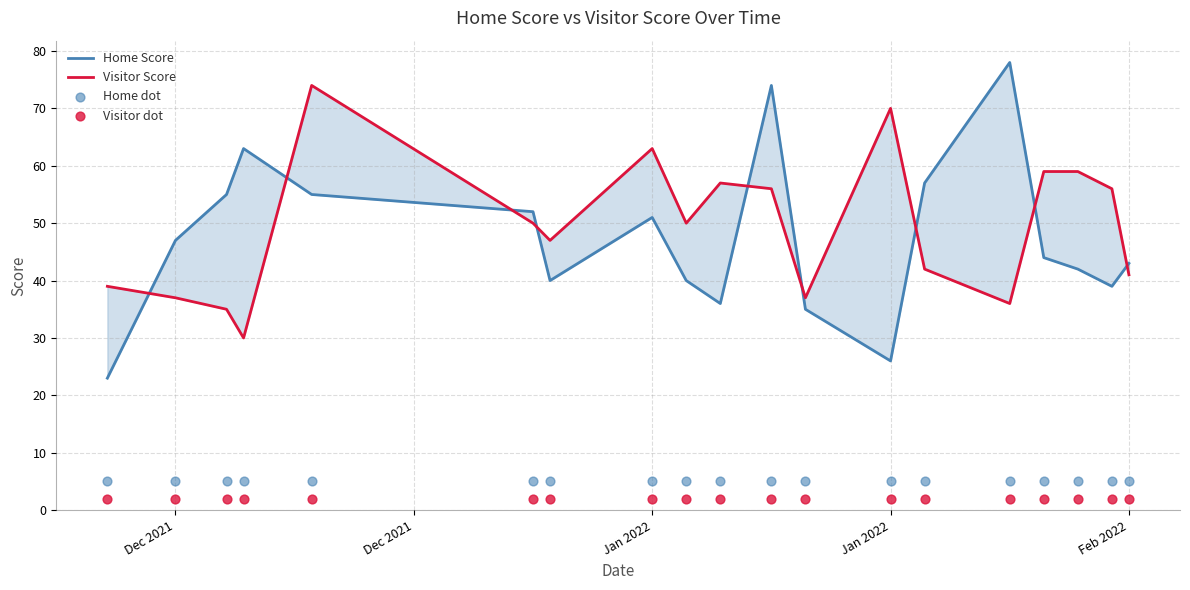

Which series has the widest spread of Y values?

Home Score